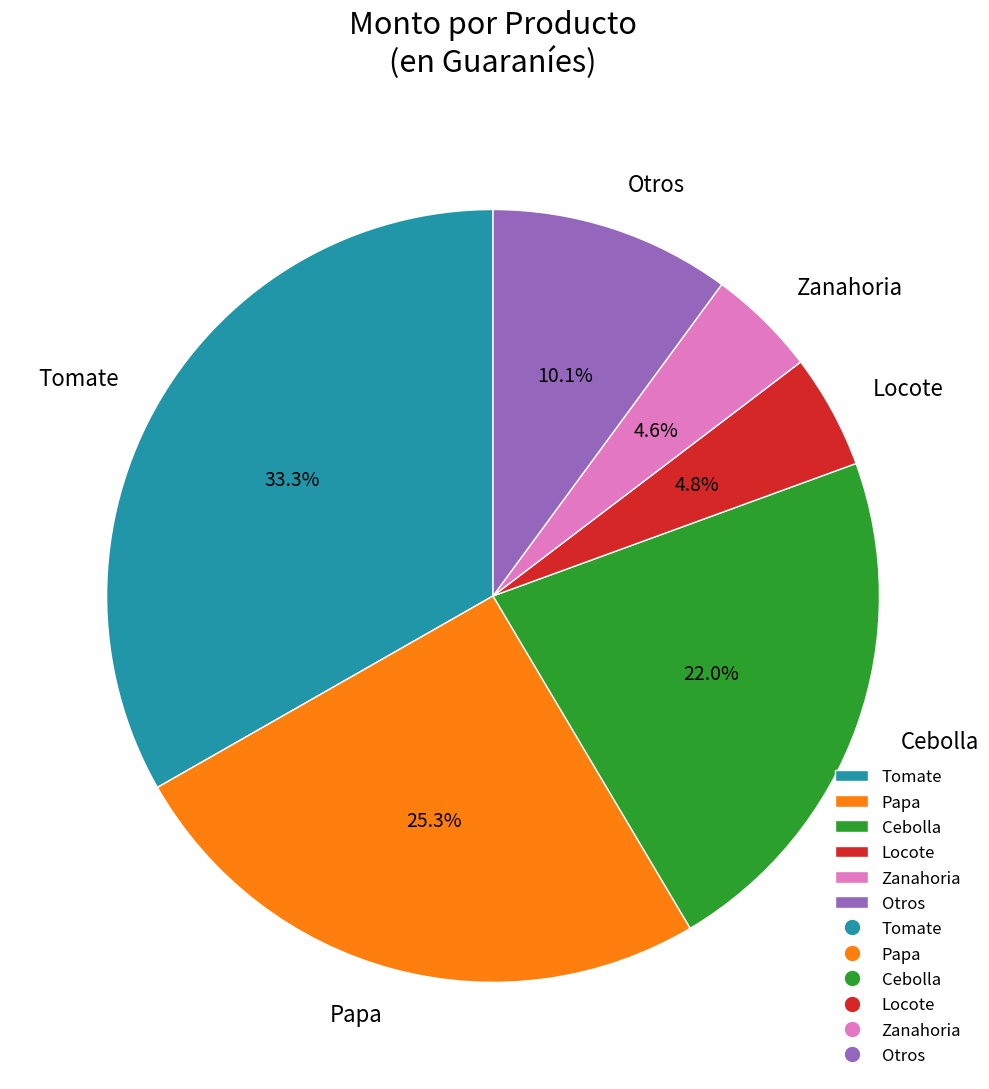

To the nearest percent, what is the average slice percentage?

17%